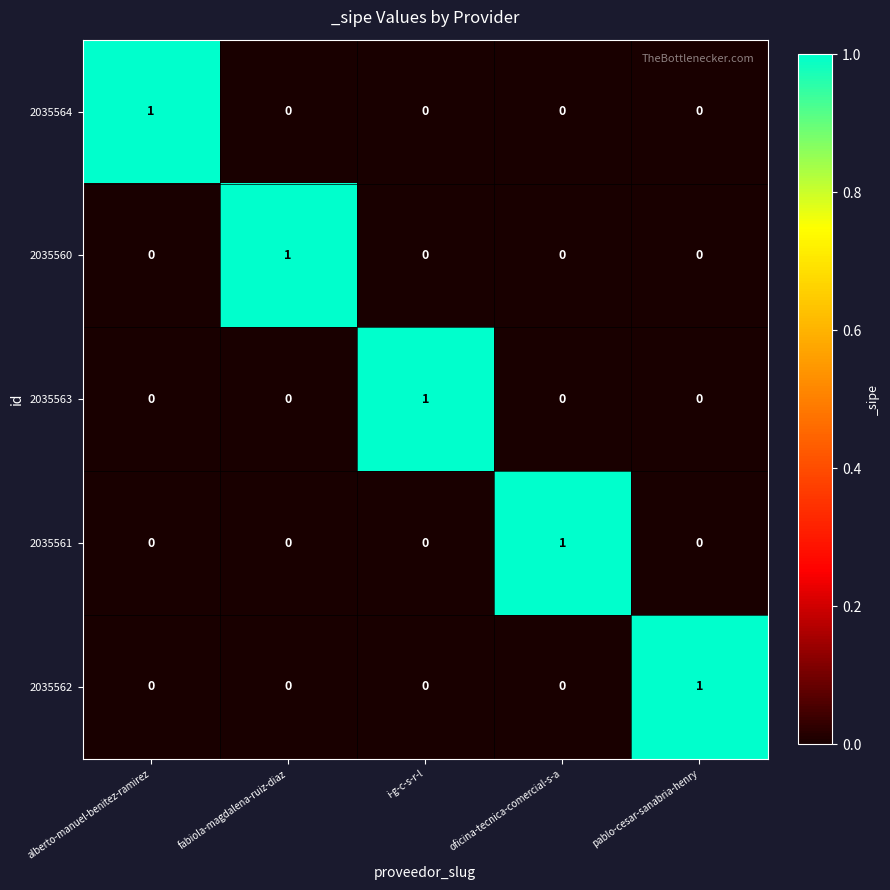

True or false: 2035563 has a value of 2 at i-g-c-s-r-l.

False